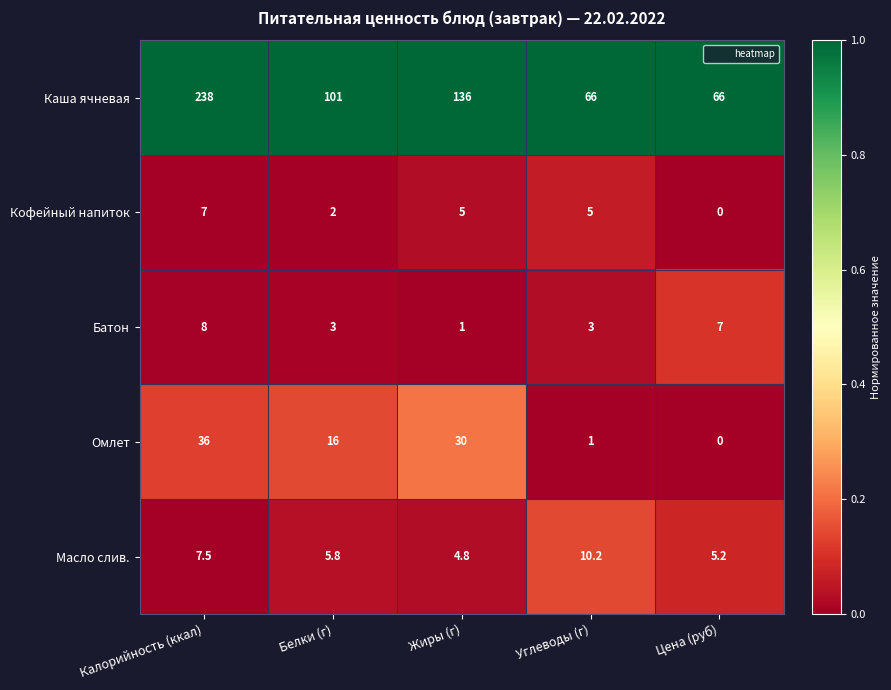

The Омлет series shows 16.0 at Белки (г). True or false?

True